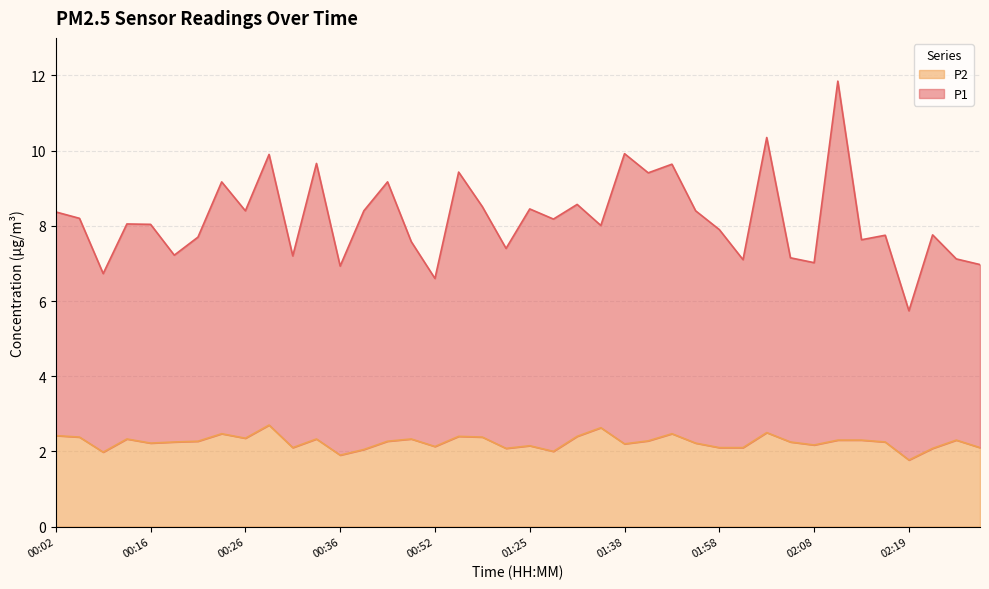

True or false: P2 and P1 cross at least once.

False